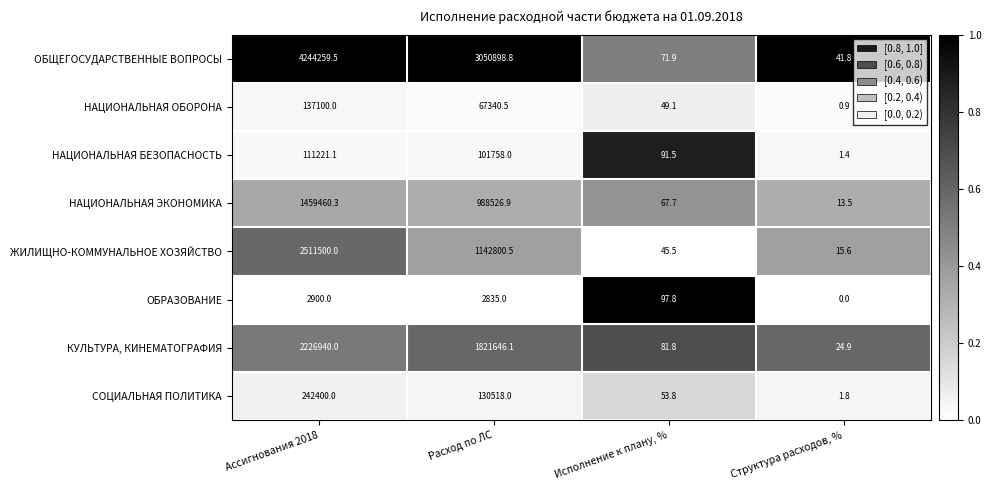

At how many categories does at least one series exceed 0?

4